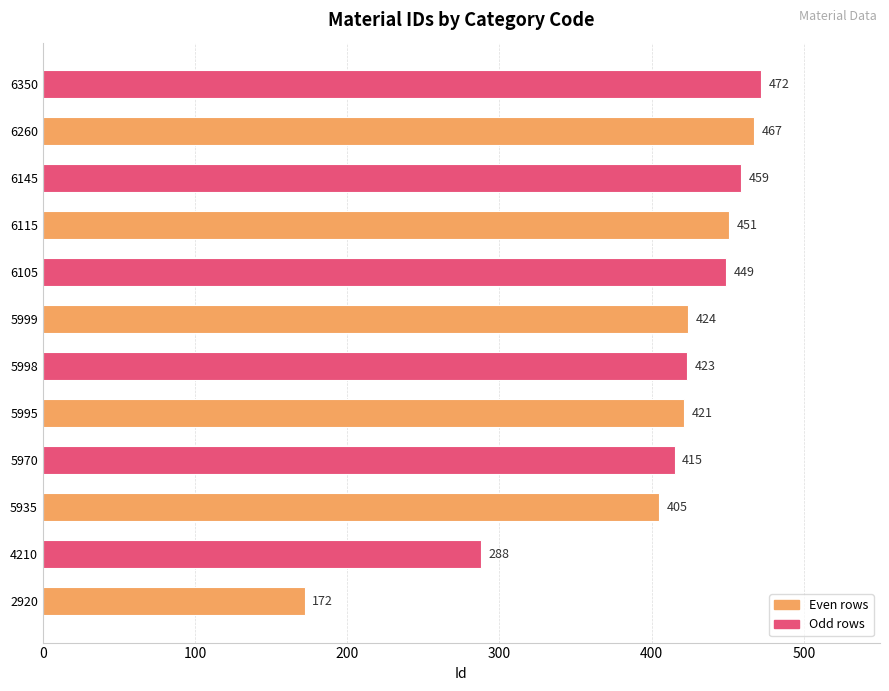

Are the bars horizontal?

Yes